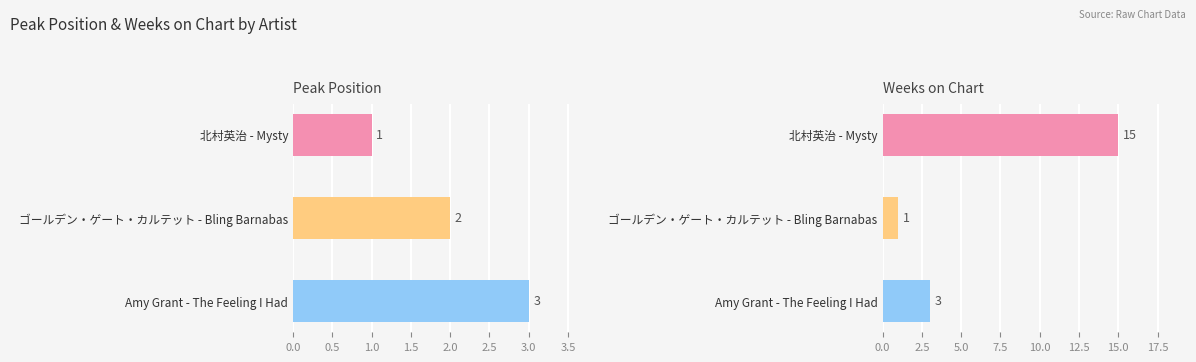

True or false: Weeks on Chart has a value of 15 at 北村英治 - Mysty.

True